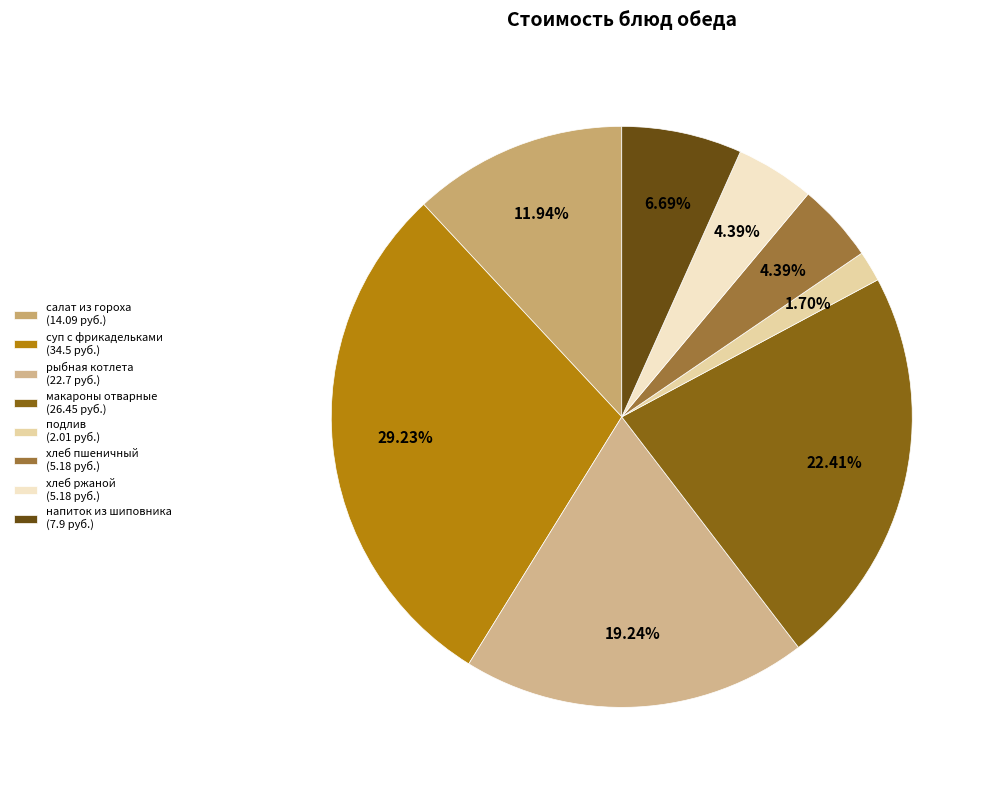

Which category has the smallest portion of the pie?

подлив (2.01 руб.)